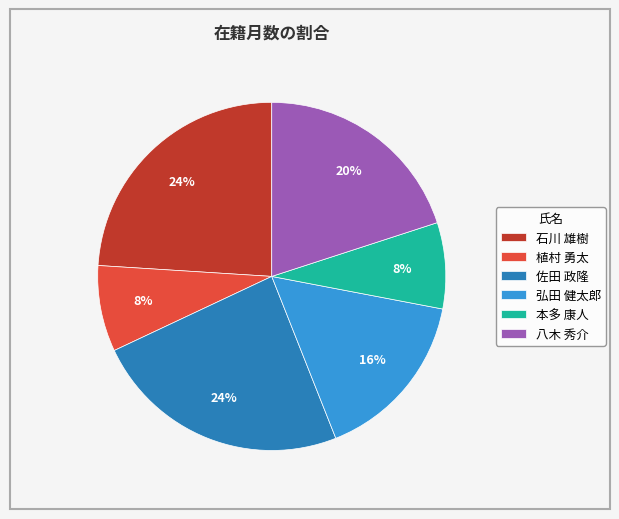

Is it true that 八木 秀介 is 9% of the pie?

False